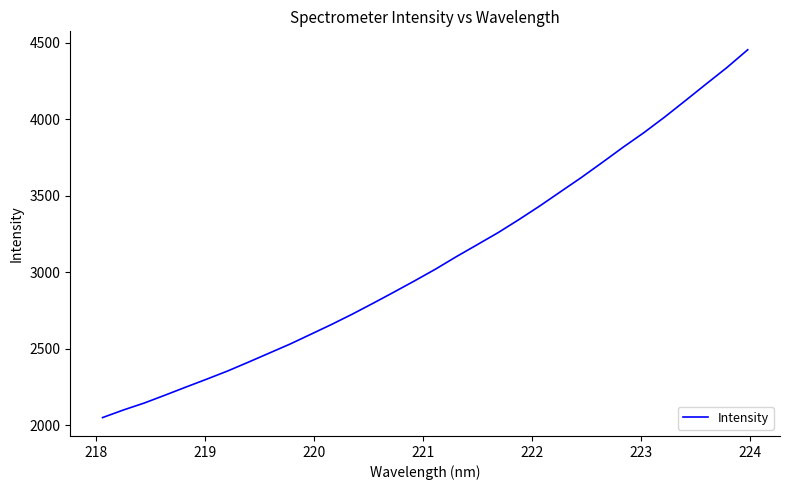

True or false: there are more than 0 points higher than both neighbors.

False